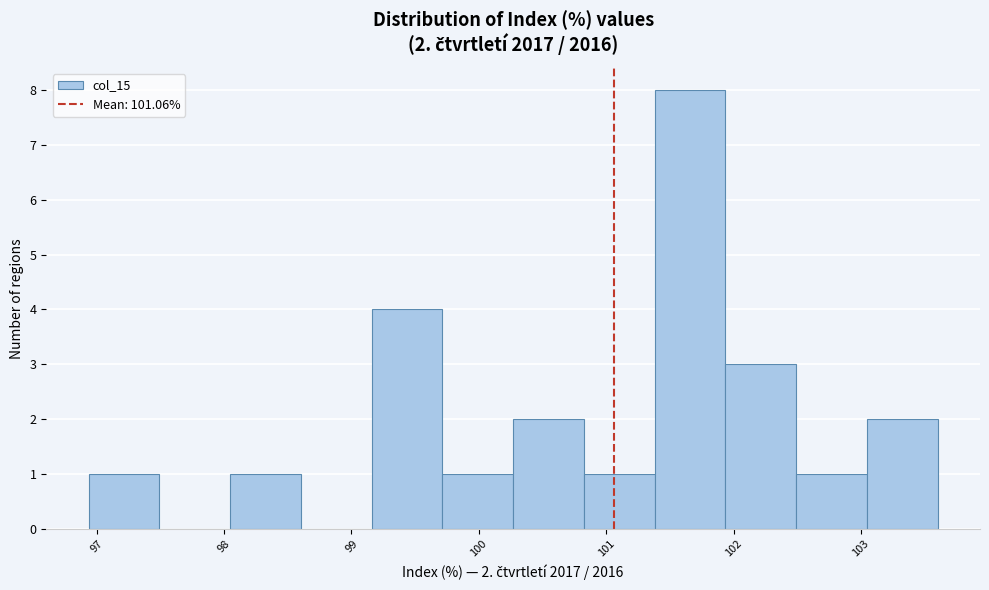

Which range on the x-axis has the tallest bar?

101.4 to 101.9